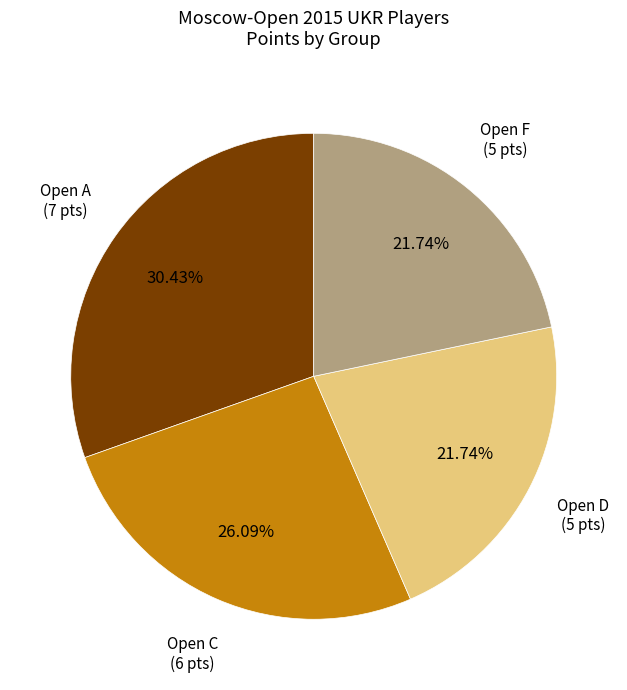

Is there a majority slice in this chart?

No